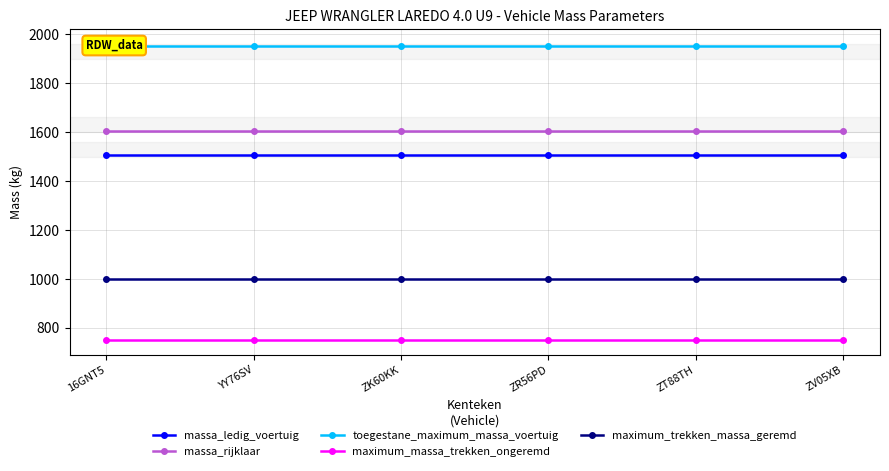

What is the label of the 2nd point from the left?

YY76SV